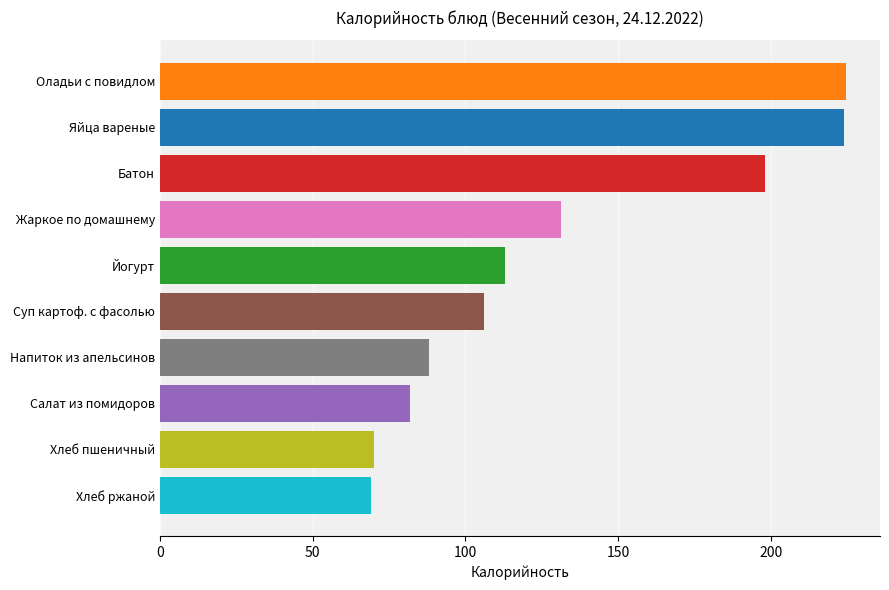

What is the maximum value shown in the chart?

224.6